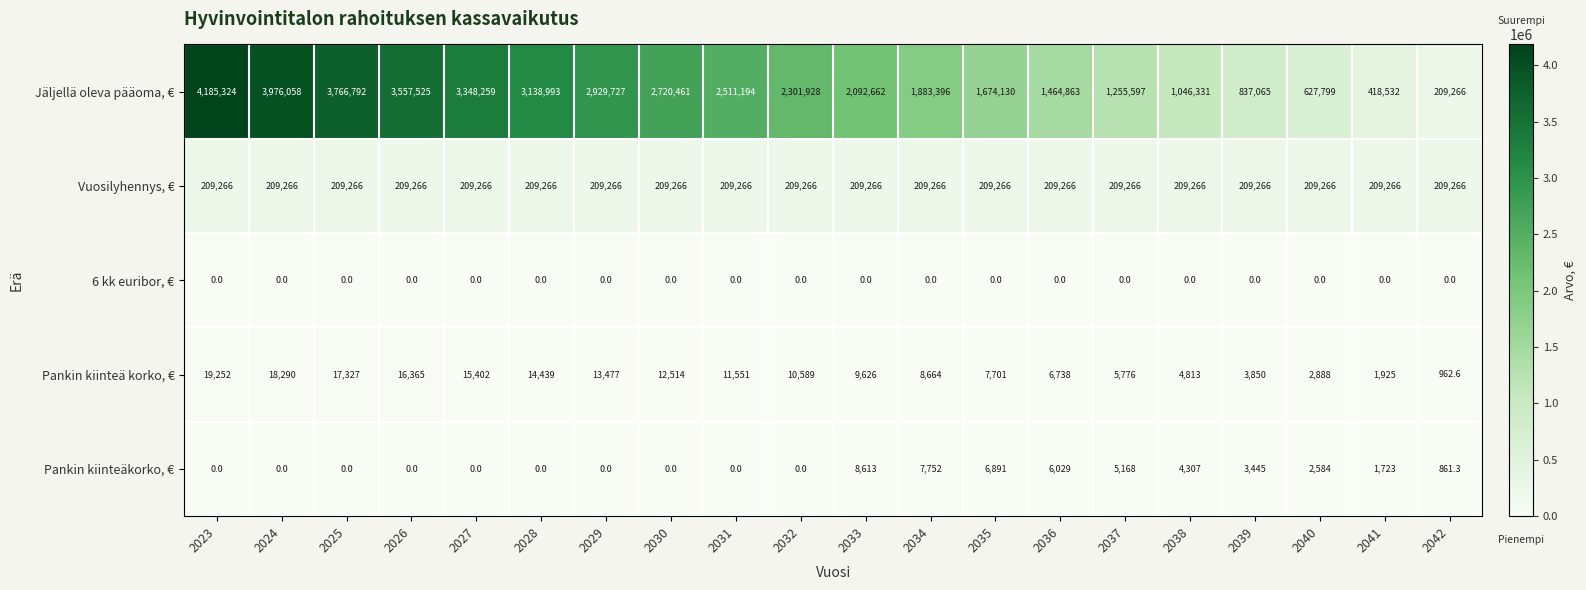

What is the approximate value of Vuosilyhennys, € at 2032?

209266.0